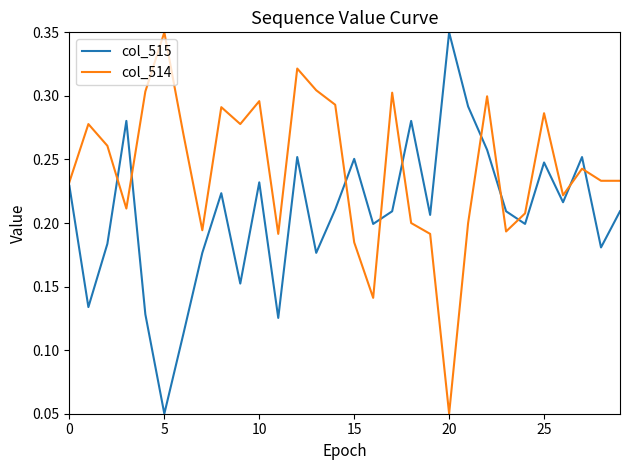

True or false: col_514 and col_515 cross at least once.

True